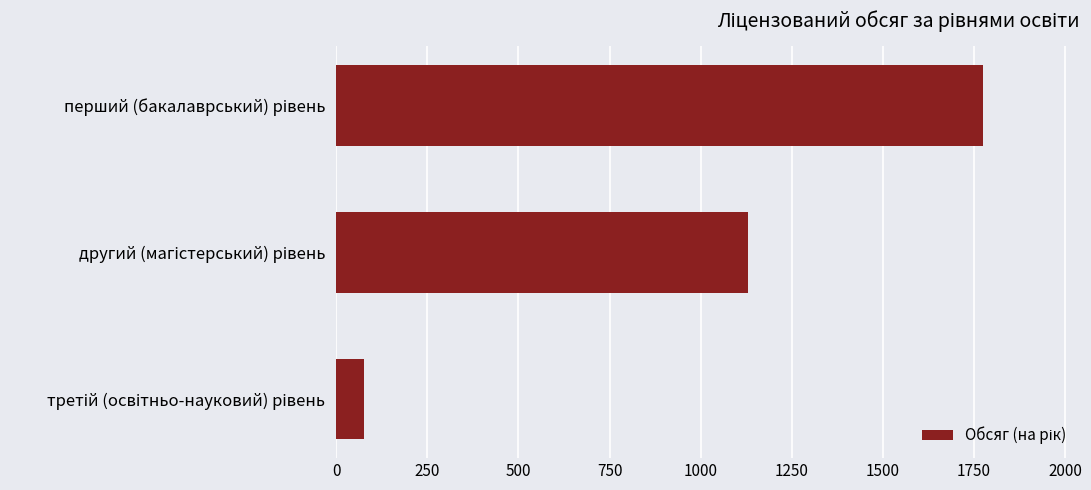

What is the difference between the maximum and second lowest values?

645